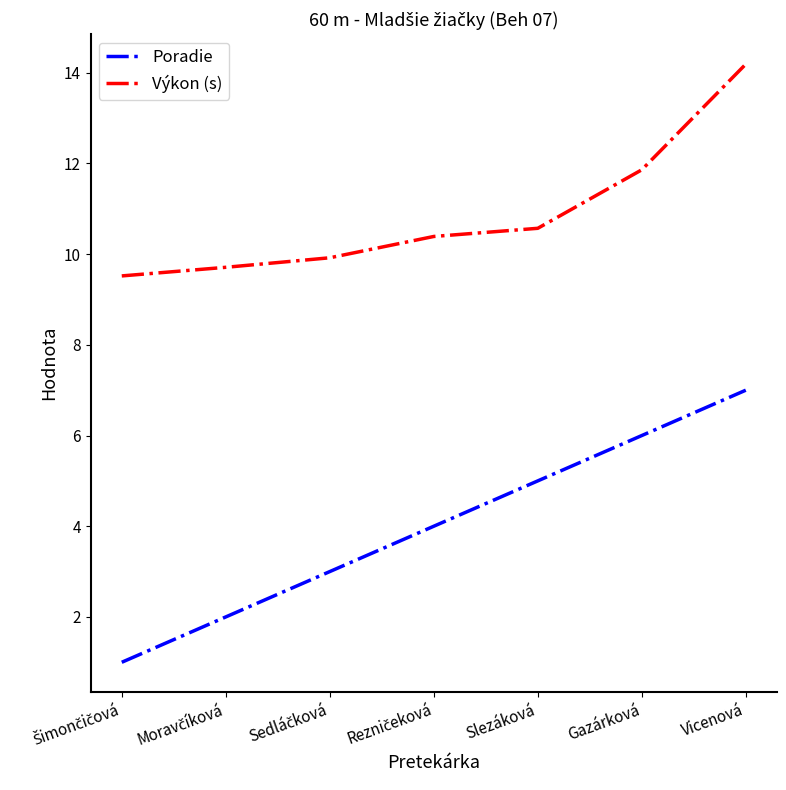

Which series has the largest range (max minus min)?

Poradie